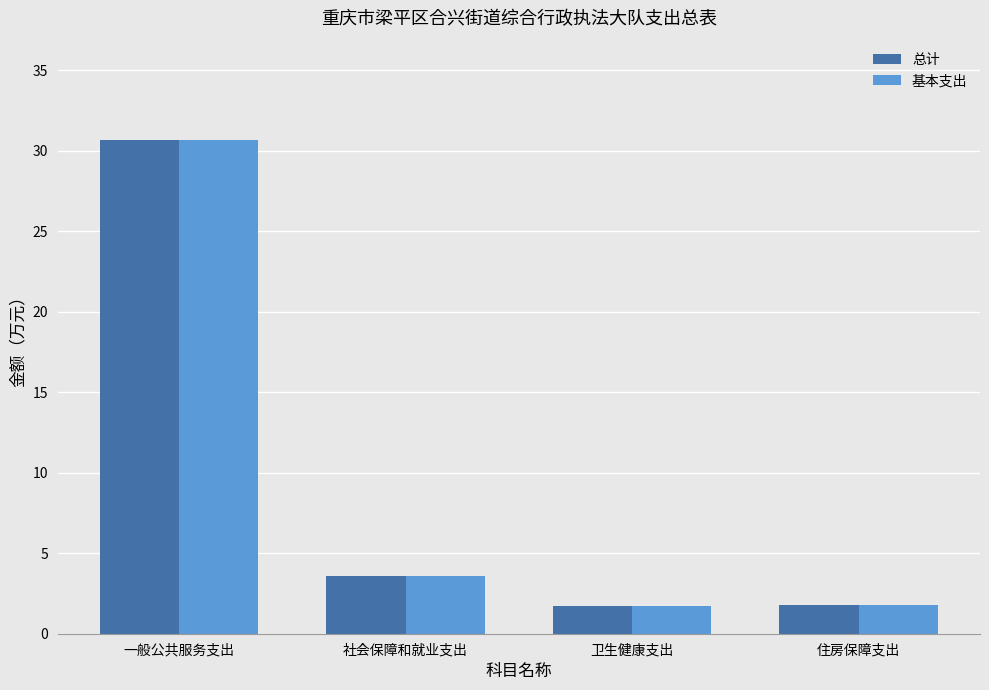

At which label is 基本支出 closest to 16?

社会保障和就业支出